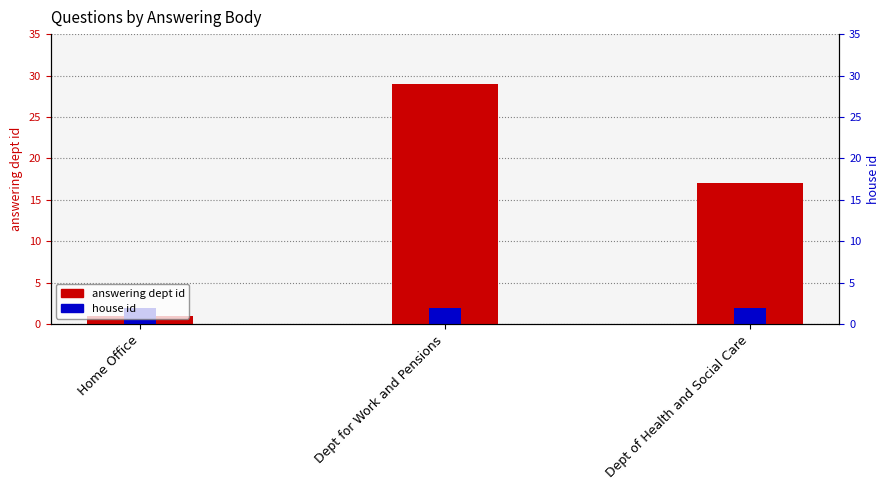

What is the label of the 2nd bar from the right?

Dept for Work and Pensions